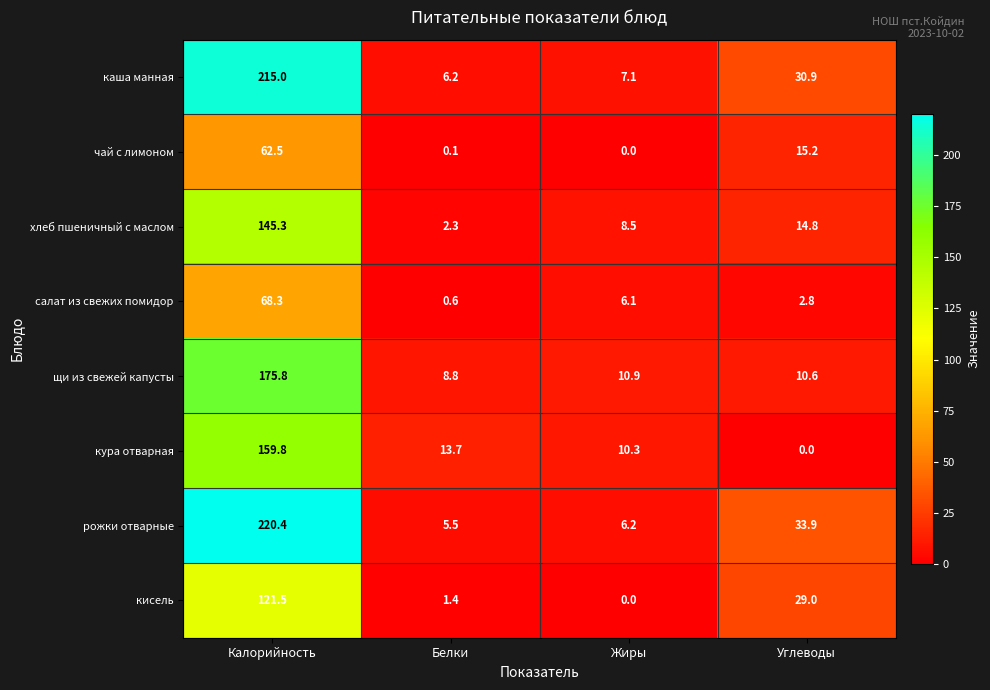

How many values in the салат из свежих помидор series are below 6?

2